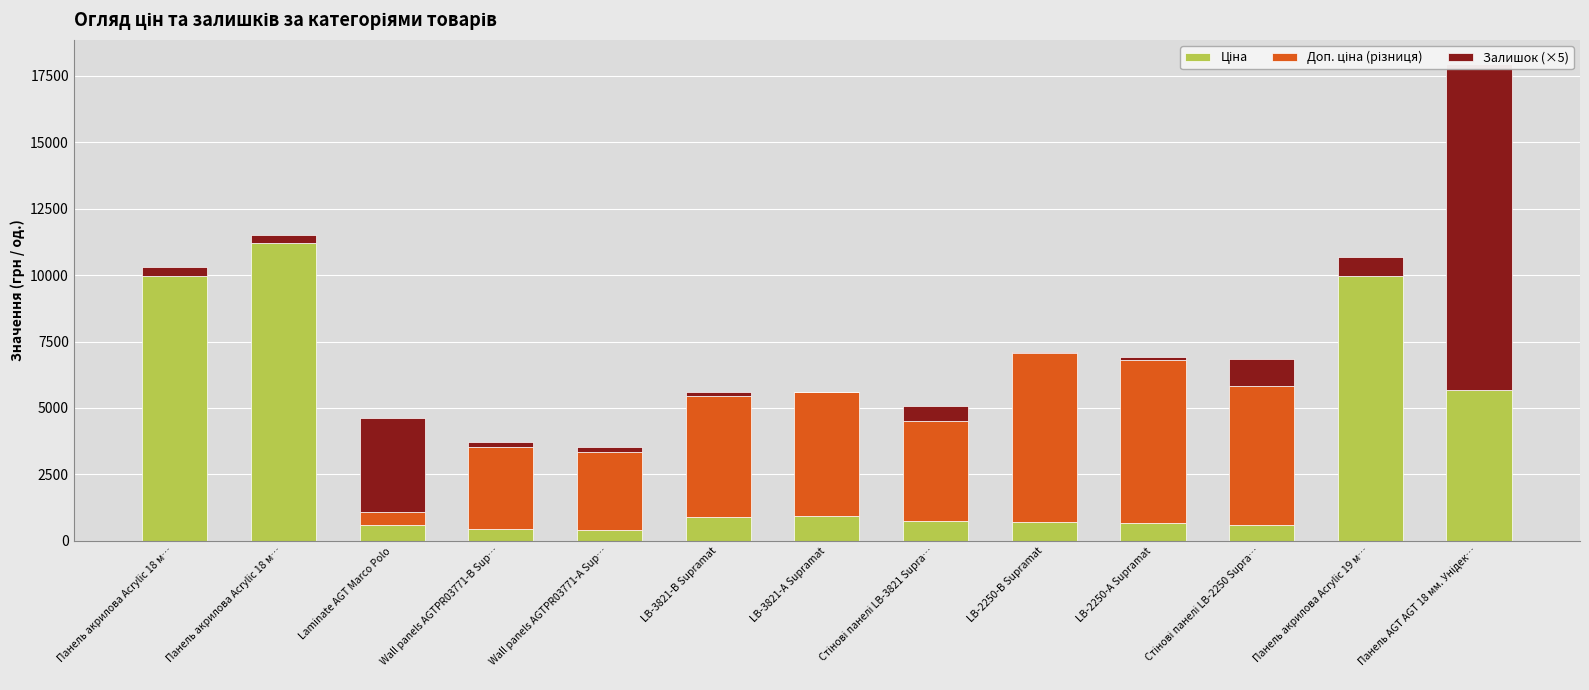

Is it true that Ціна equals 910.4 at LB-3821-В Supramat?

True